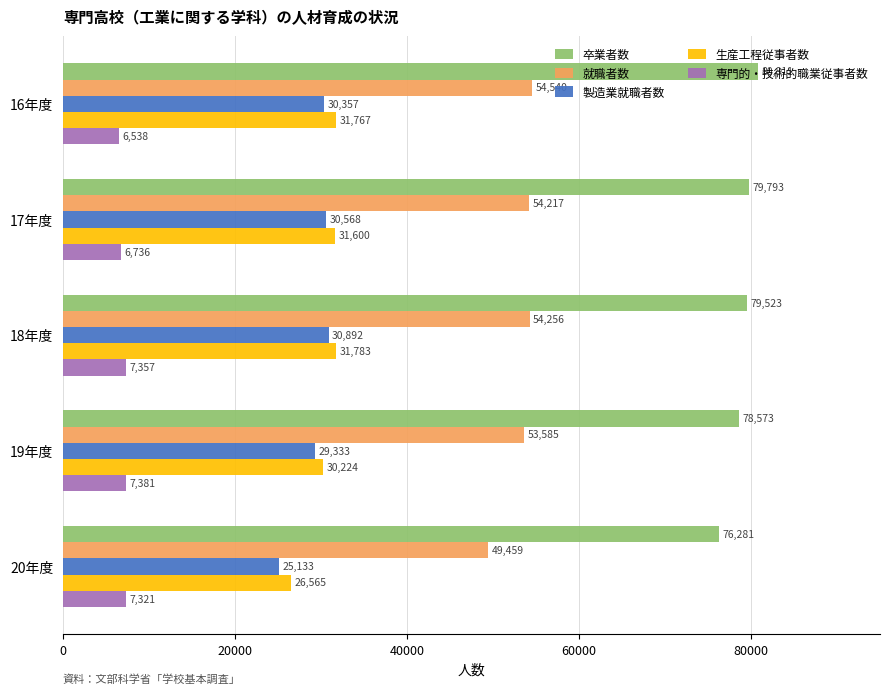

What is the sum of the 卒業者数 values at 16年度 and 20年度?

157092